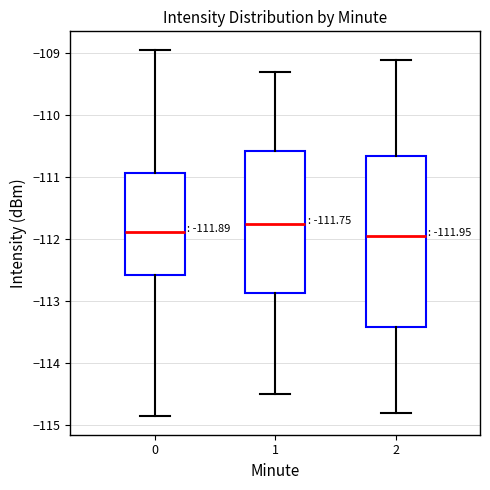

Which box has the highest median line?

1